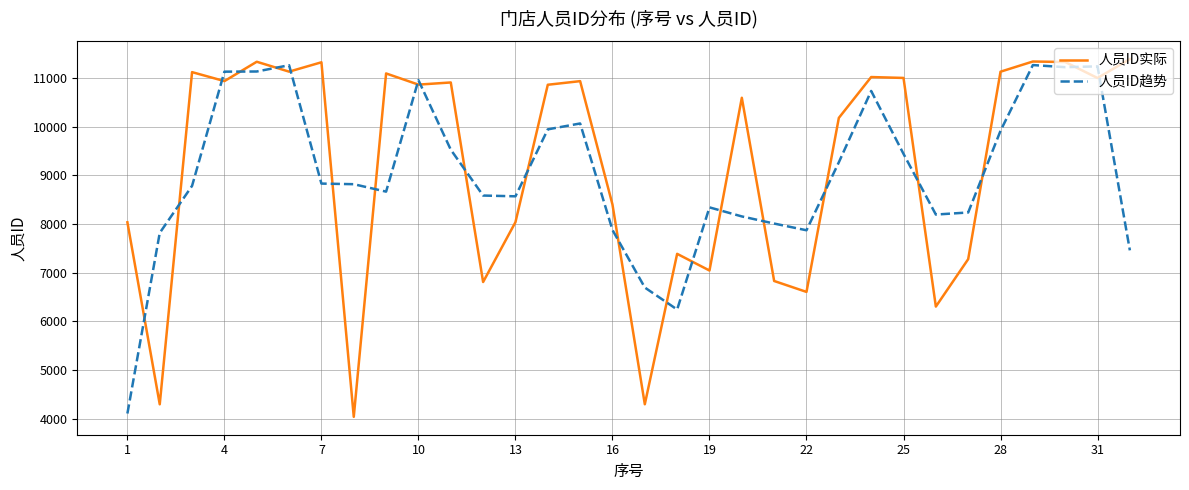

What is the lowest value of the 人员ID趋势 series?

4112.0